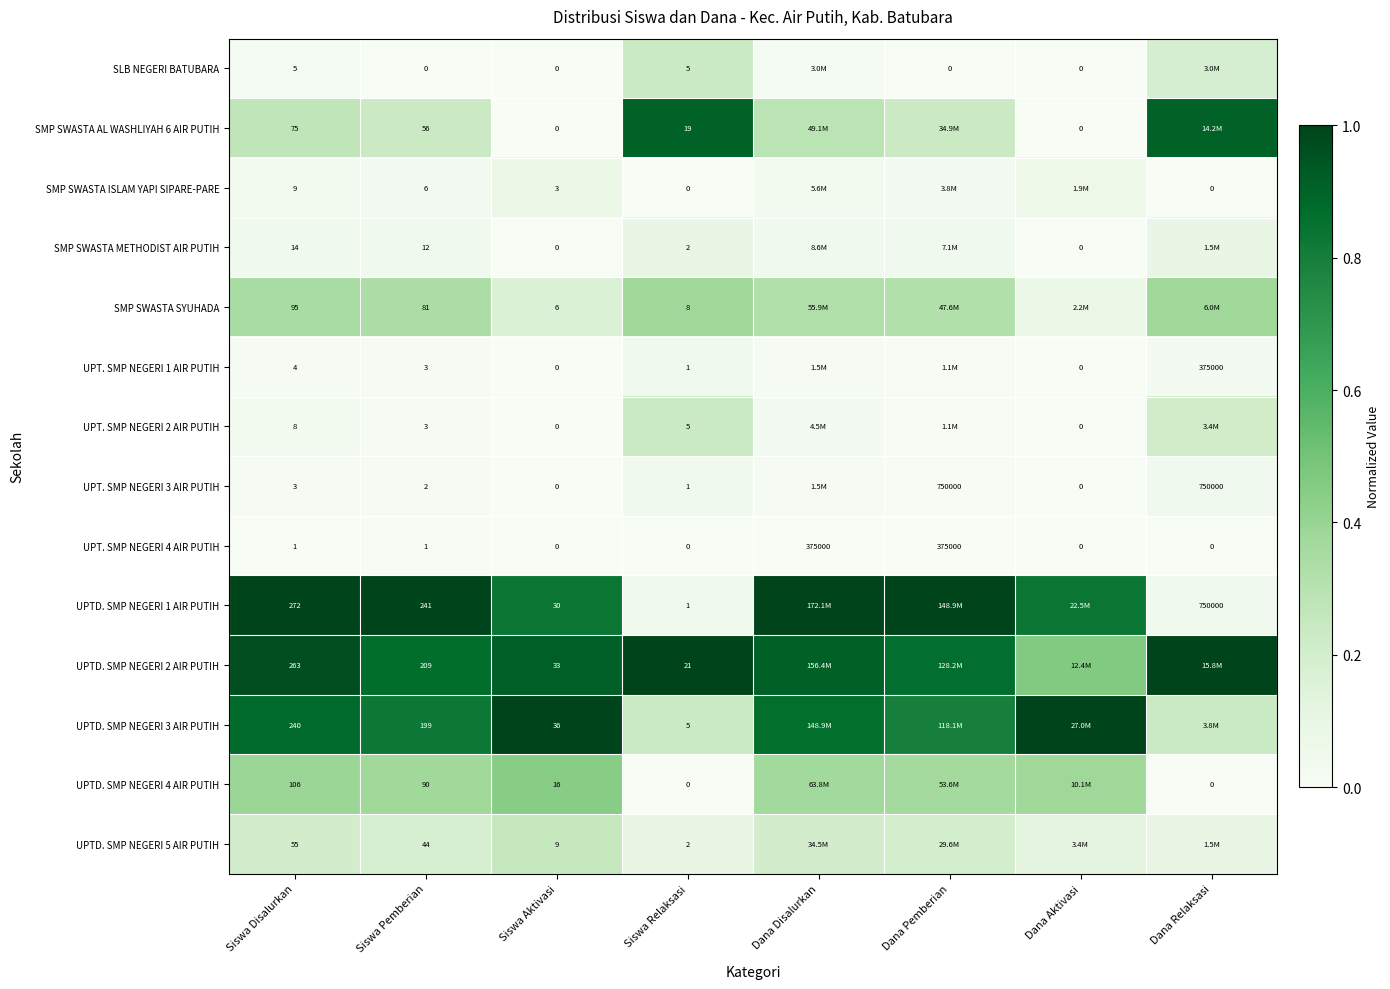

The UPT. SMP NEGERI 1 AIR PUTIH series shows 0.0 at Siswa Disalurkan. True or false?

False